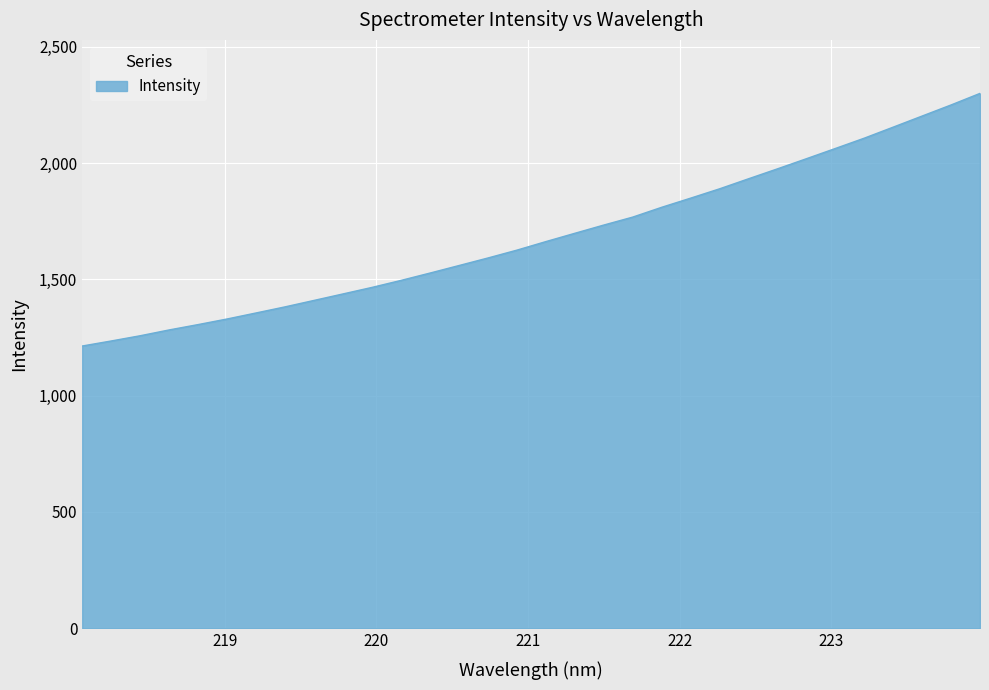

What is the sum of all values?

53878.1